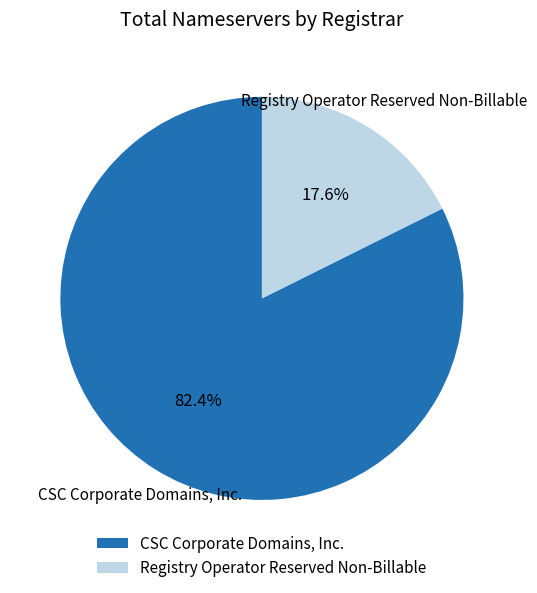

Which slice represents more than half of the pie?

CSC Corporate Domains, Inc.